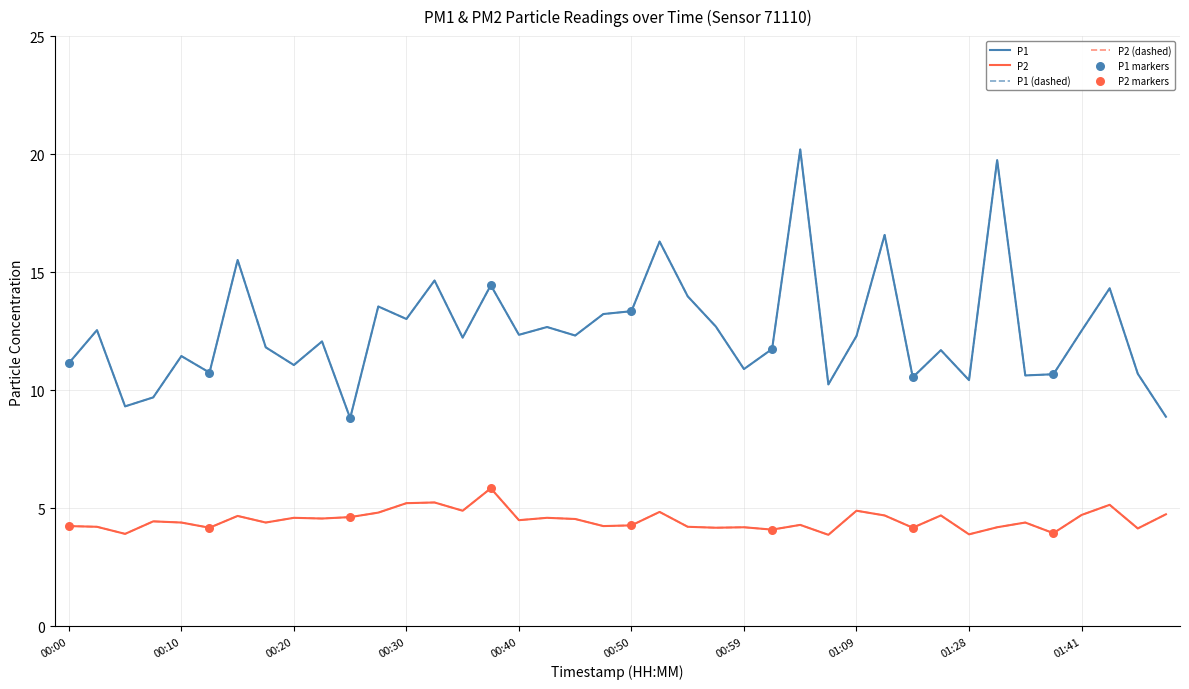

Is this an area chart (filled region under the line)?

No